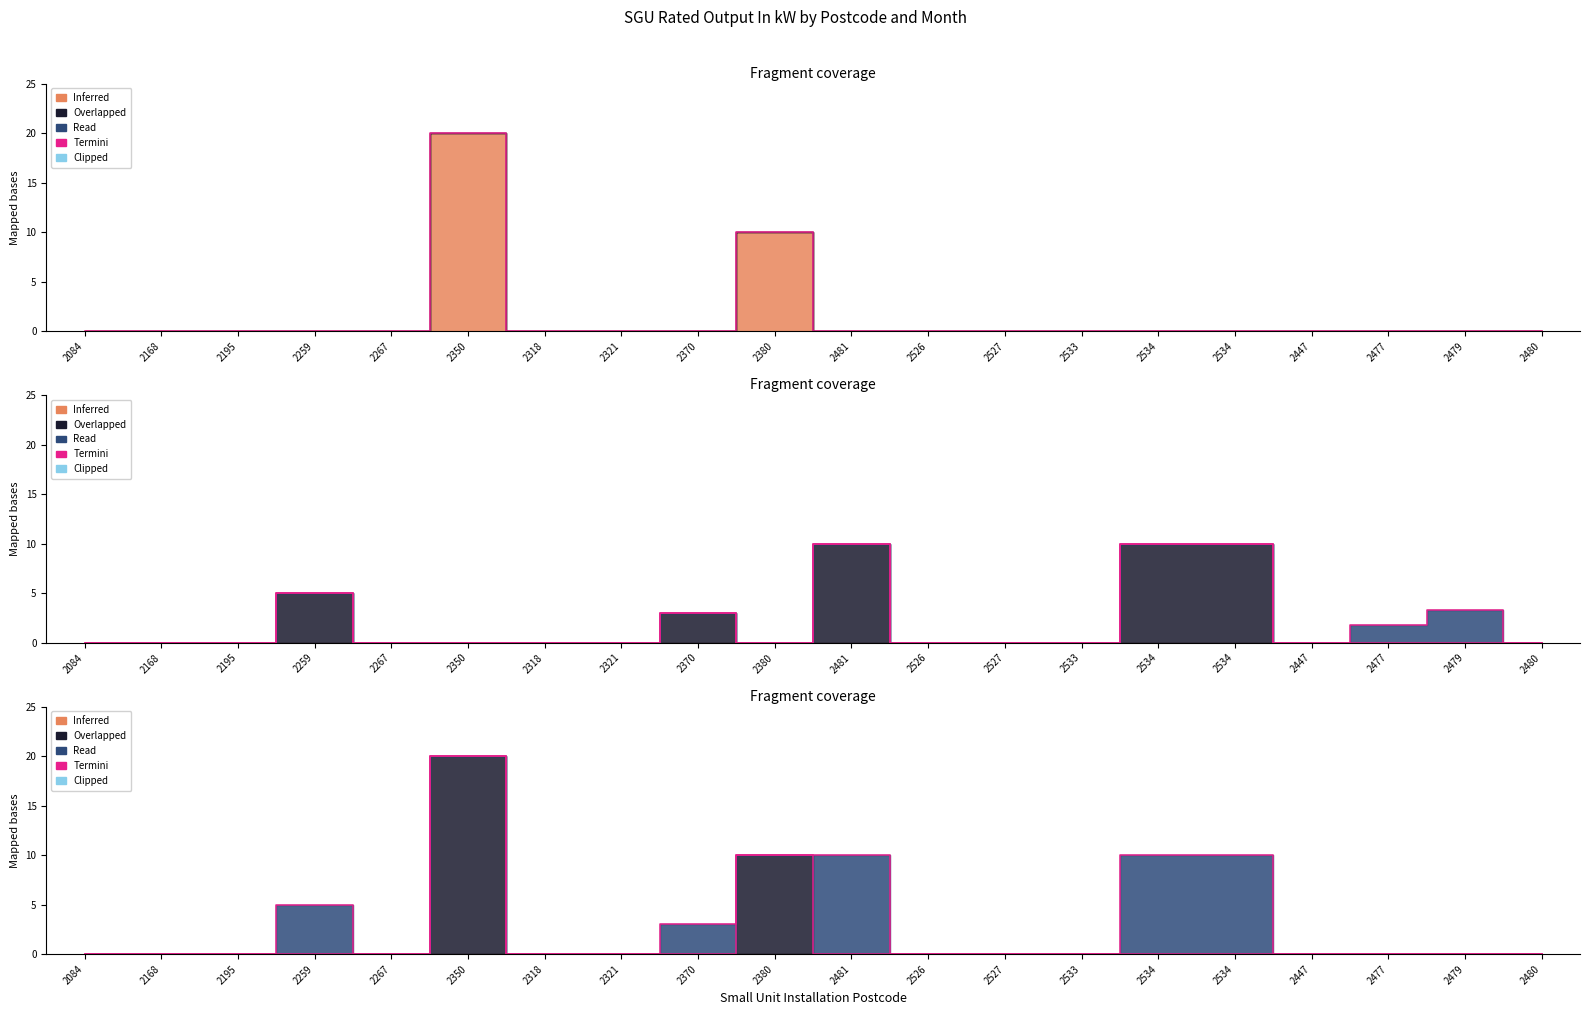

At how many categories does at least one series exceed 8?

5